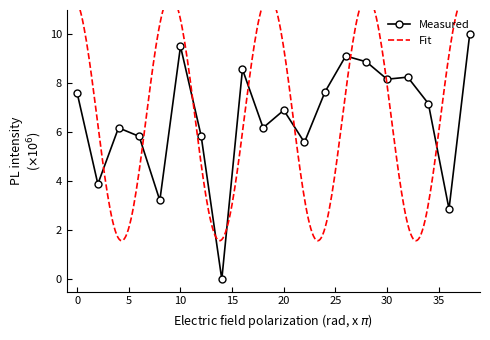

How many values are above zero?

19